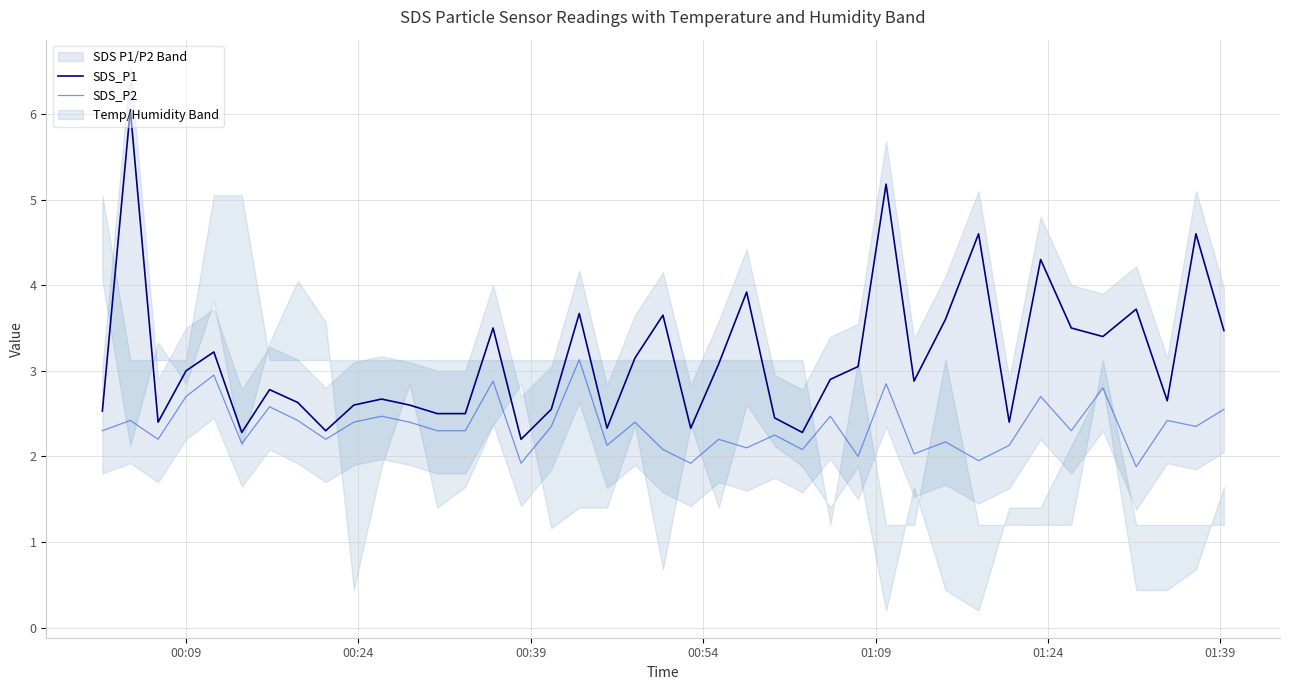

What is the maximum value for SDS_P2?

3.1